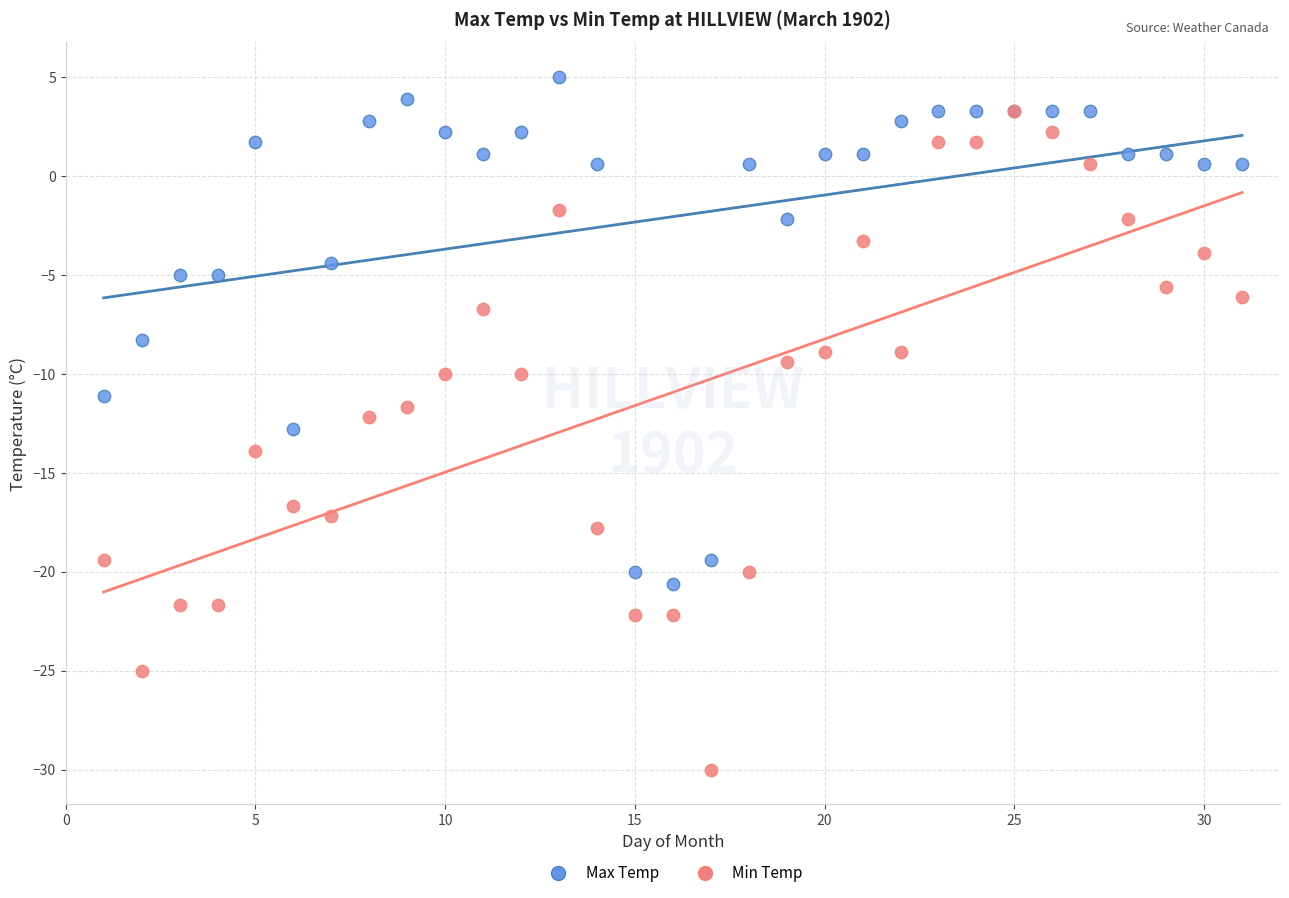

Which series has the widest spread of Y values?

Min Temp